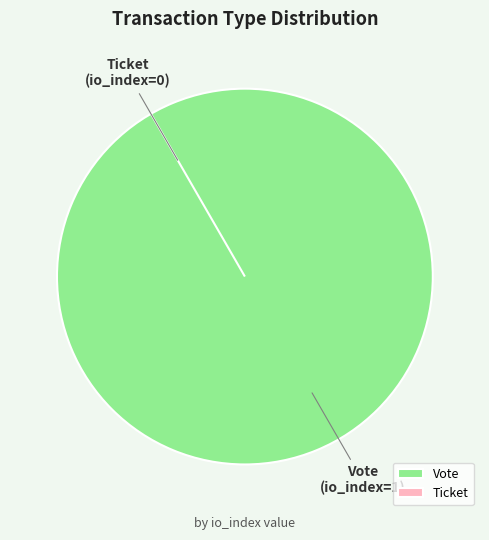

Which category has the biggest portion of the pie?

Vote